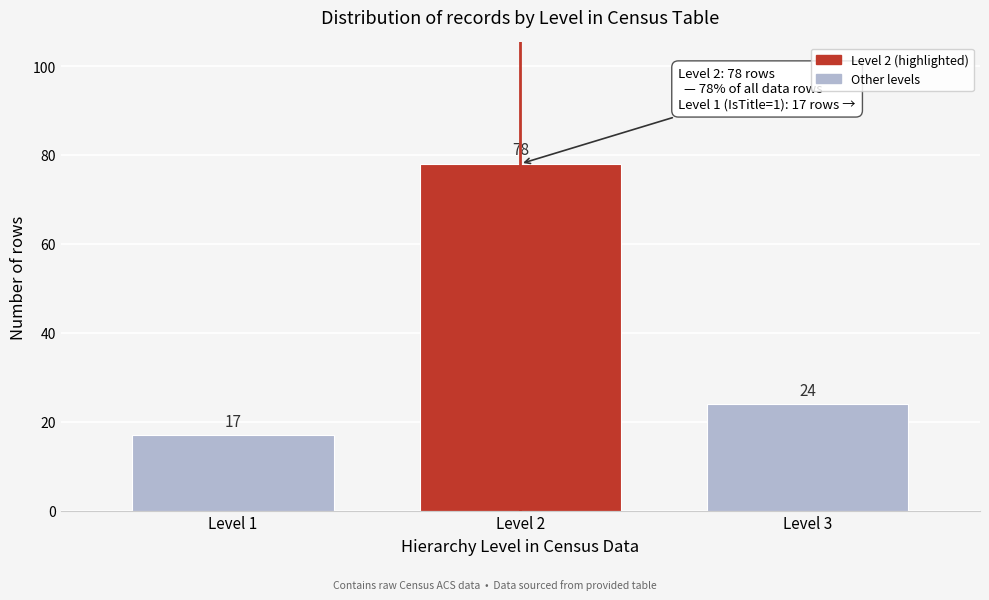

Reading left to right, list all the values displayed in this chart.

Level 1=17	Level 2=78	Level 3=24